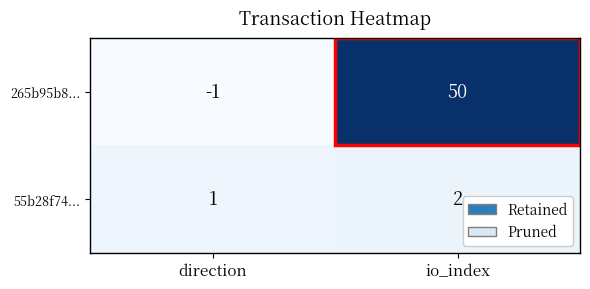

List the series in order of their overall mean, lowest first.

55b28f74..., 265b95b8...